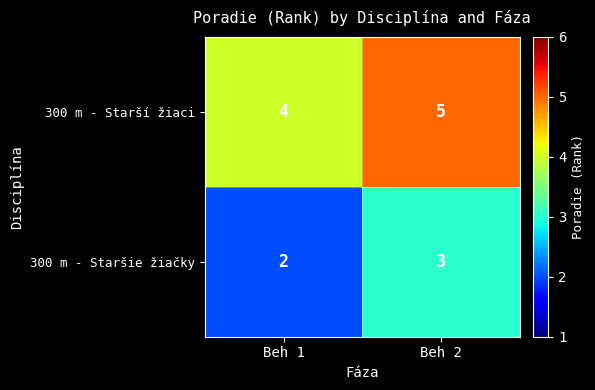

At which label does 300 m - Staršie žiačky reach its minimum?

Beh 1